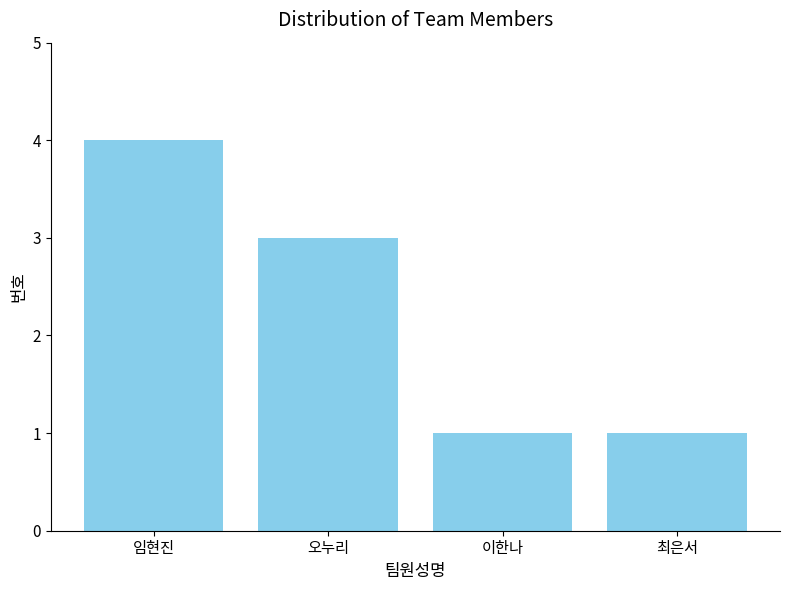

What is the label of the 1st bar from the left?

임현진